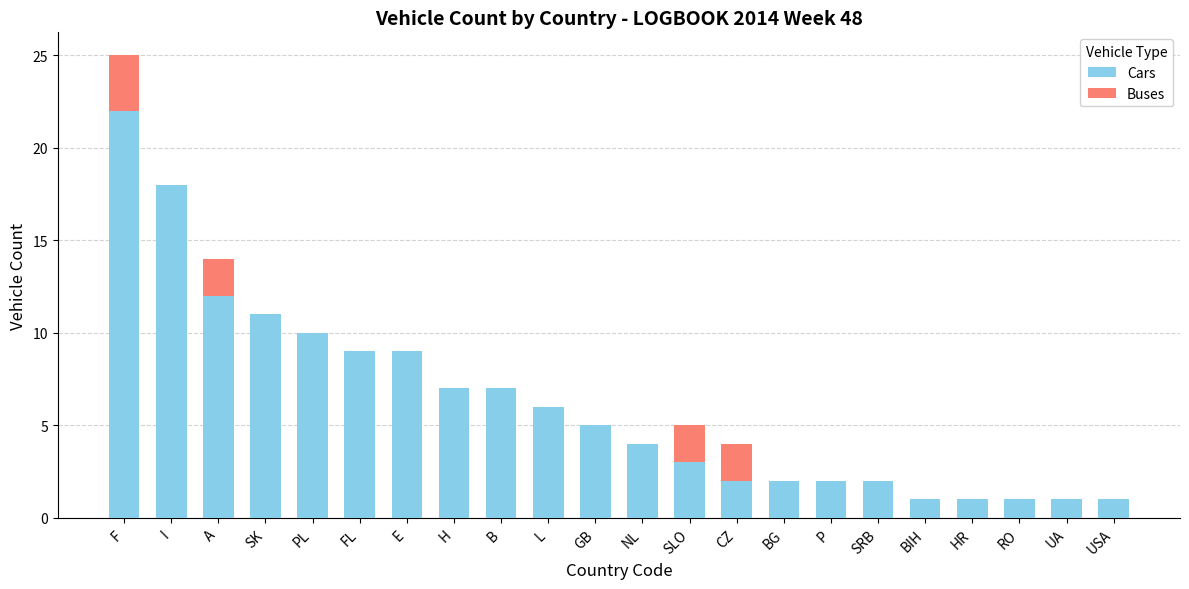

The value of Cars at P is 2. True or false?

True